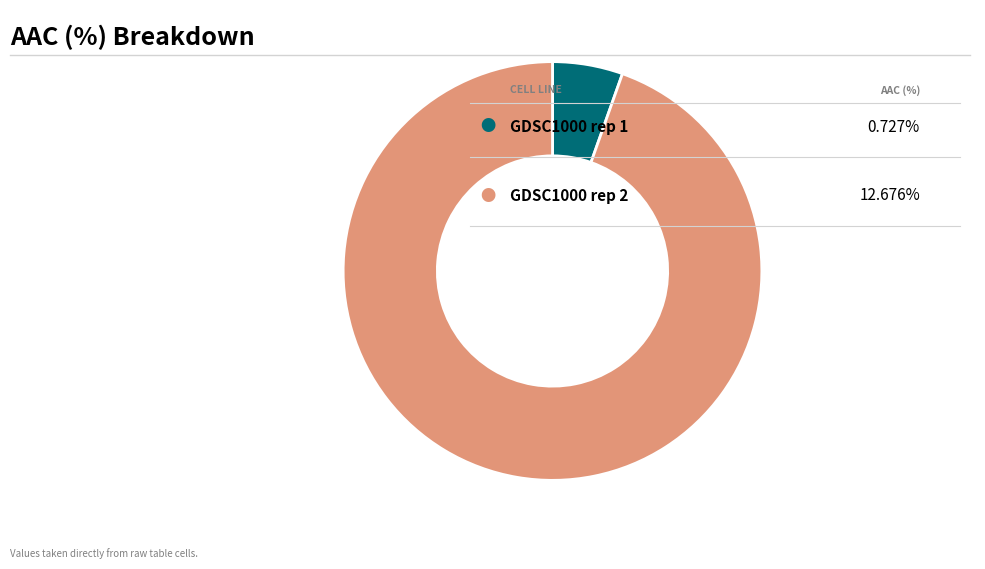

Is there a majority slice in this chart?

Yes